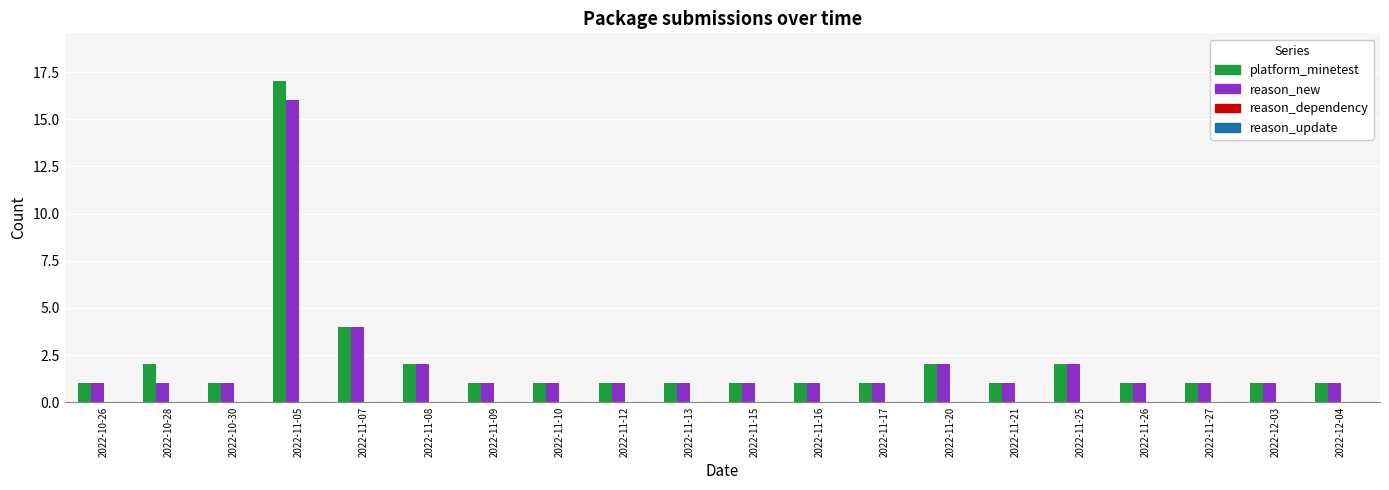

Which series has the largest range (max minus min)?

platform_minetest